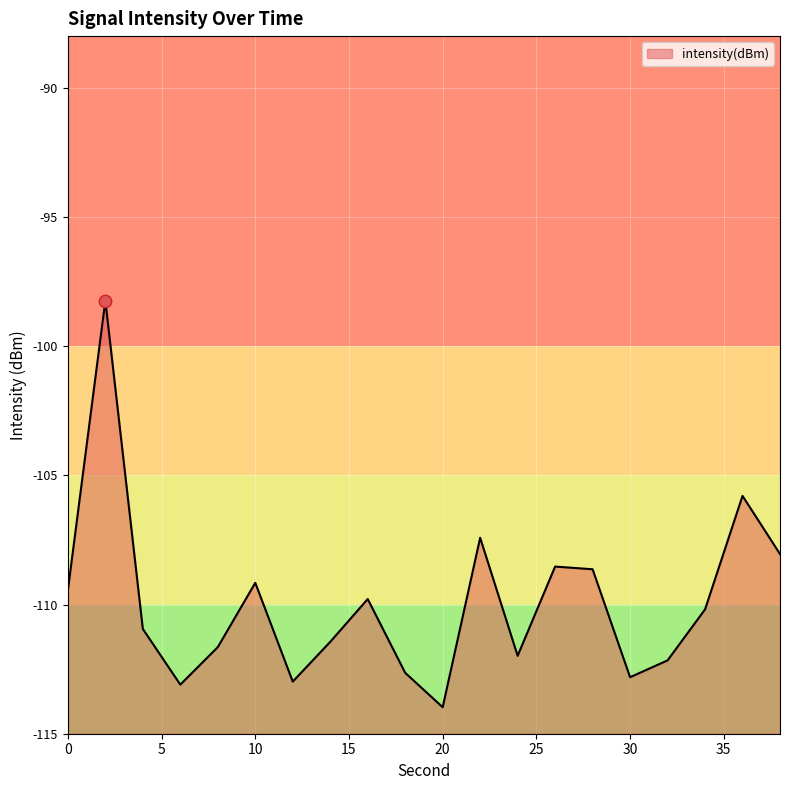

Which has a higher value, 8 or 32?

8